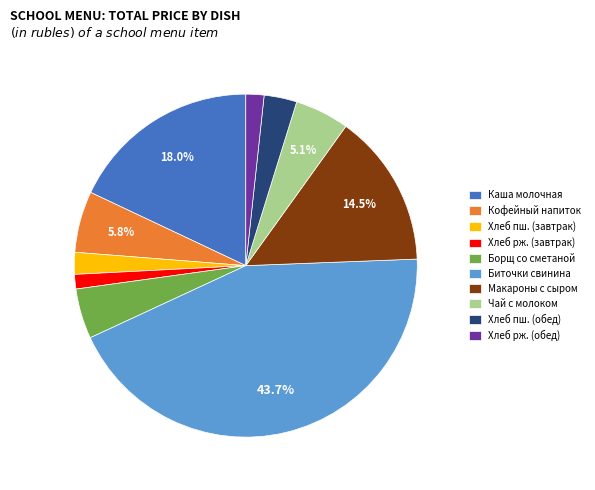

How many segments does this pie chart have?

10